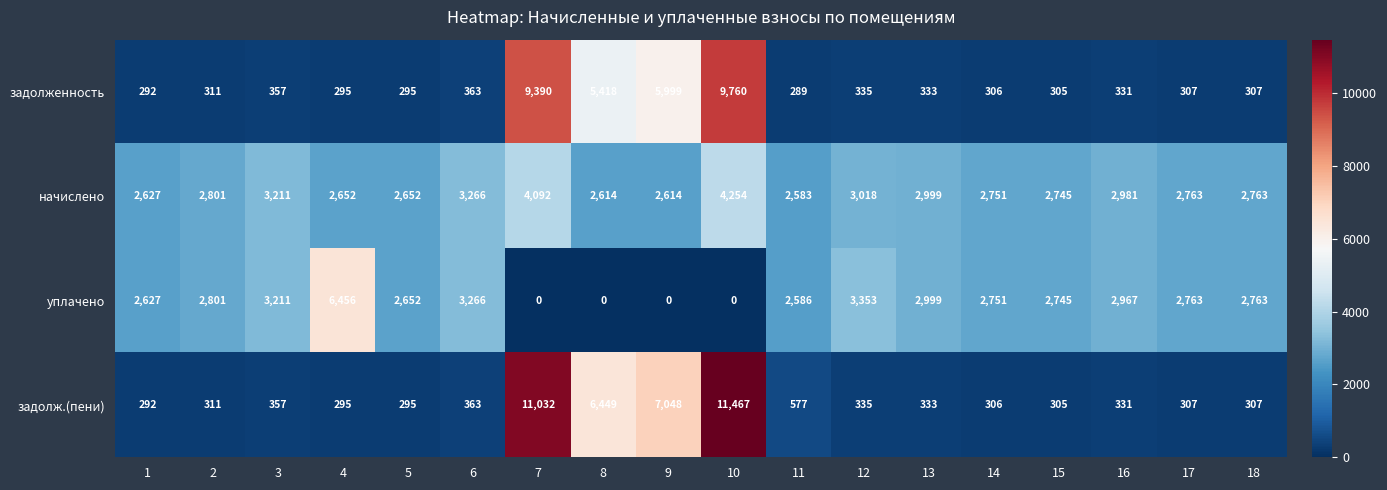

At which label is уплачено closest to 3228?

3